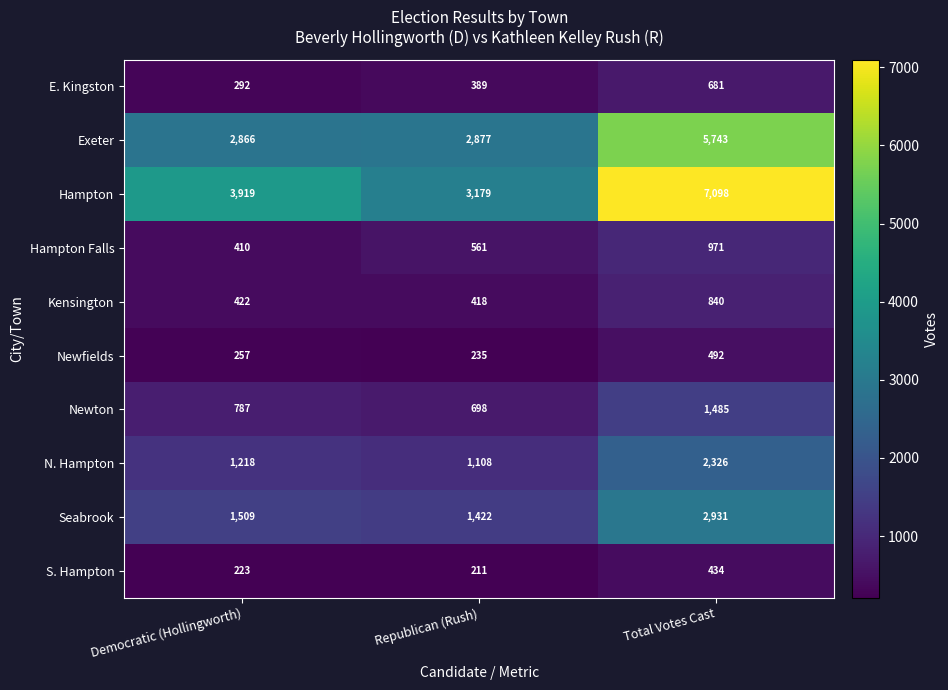

The Hampton Falls series shows 1517 at Total Votes Cast. True or false?

False